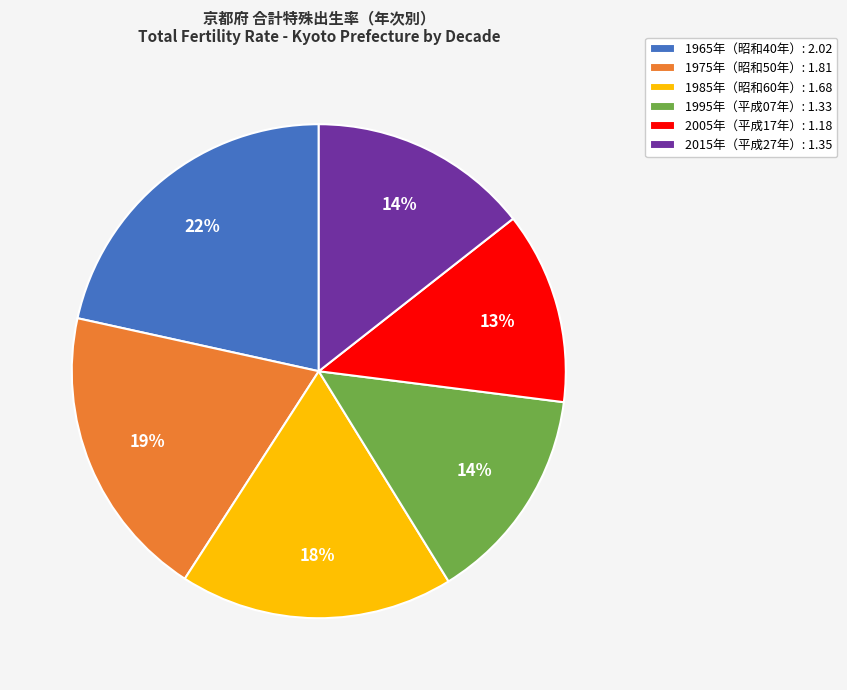

To the nearest percent, what is the difference between the 2005年（平成17年）: 1.18 and 1965年（昭和40年）: 2.02 slice percentages?

9%